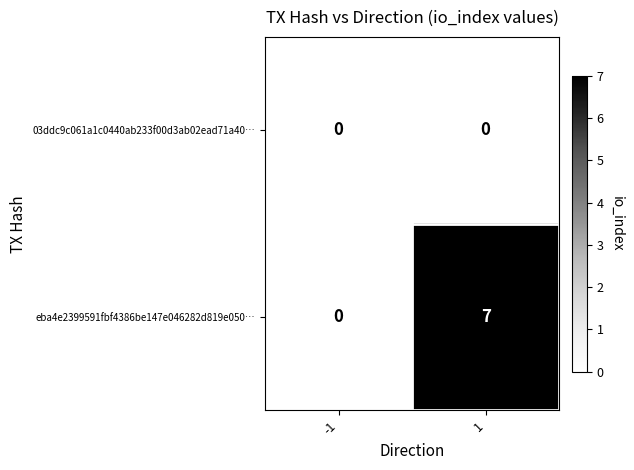

Which category has the highest value across all series?

1